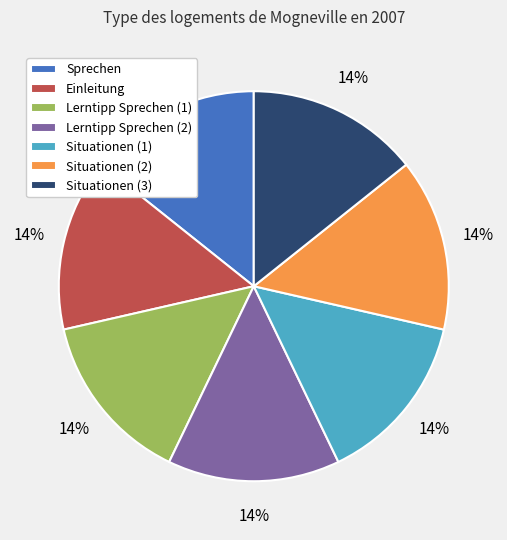

To the nearest percent, what is the combined percentage of Einleitung and Situationen (2)?

29%